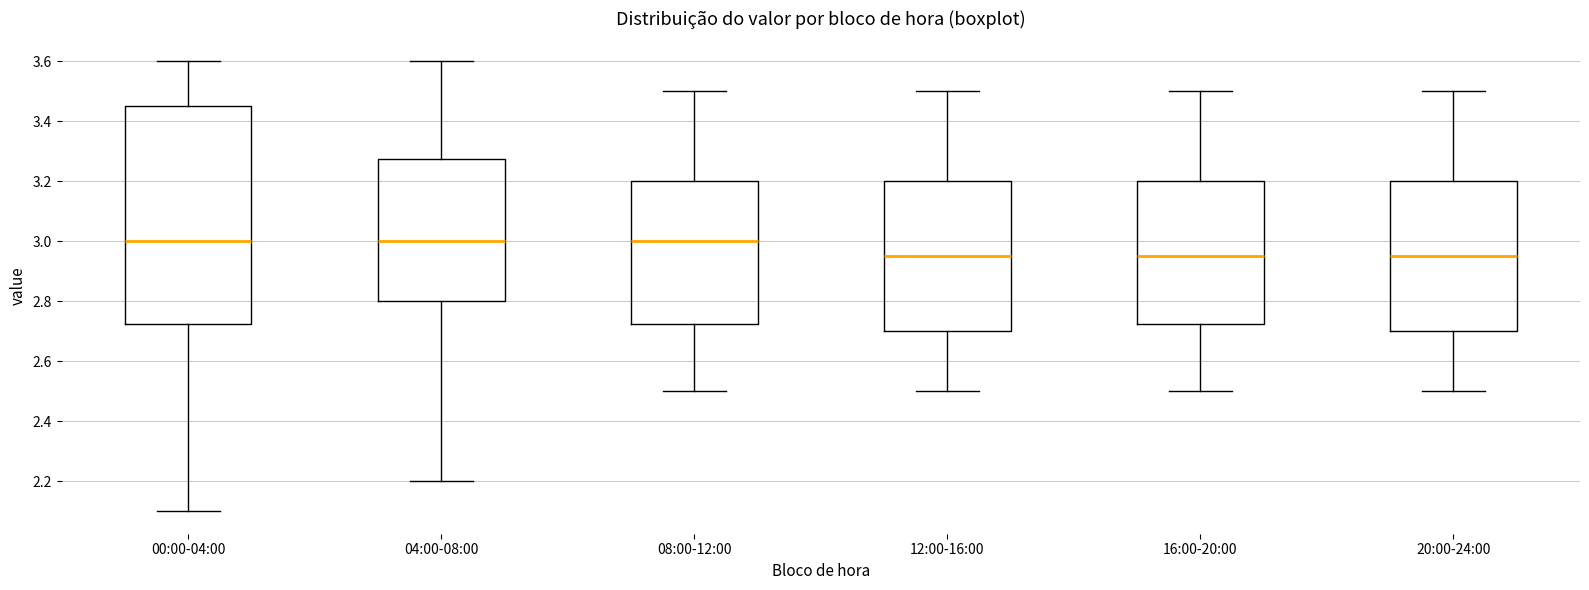

Reading left to right, read every box against the y-axis: the position of its median line, the range the box covers, and the ends of its whiskers. The values are not printed on the chart, so give them approximately, as read against the axis.

00:00-04:00: median 3.00, box 2.72 to 3.46, whiskers 2.10 to 3.60
04:00-08:00: median 3.00, box 2.80 to 3.28, whiskers 2.20 to 3.60
08:00-12:00: median 3.00, box 2.72 to 3.20, whiskers 2.50 to 3.50
12:00-16:00: median 2.96, box 2.70 to 3.20, whiskers 2.50 to 3.50
16:00-20:00: median 2.96, box 2.72 to 3.20, whiskers 2.50 to 3.50
20:00-24:00: median 2.96, box 2.70 to 3.20, whiskers 2.50 to 3.50